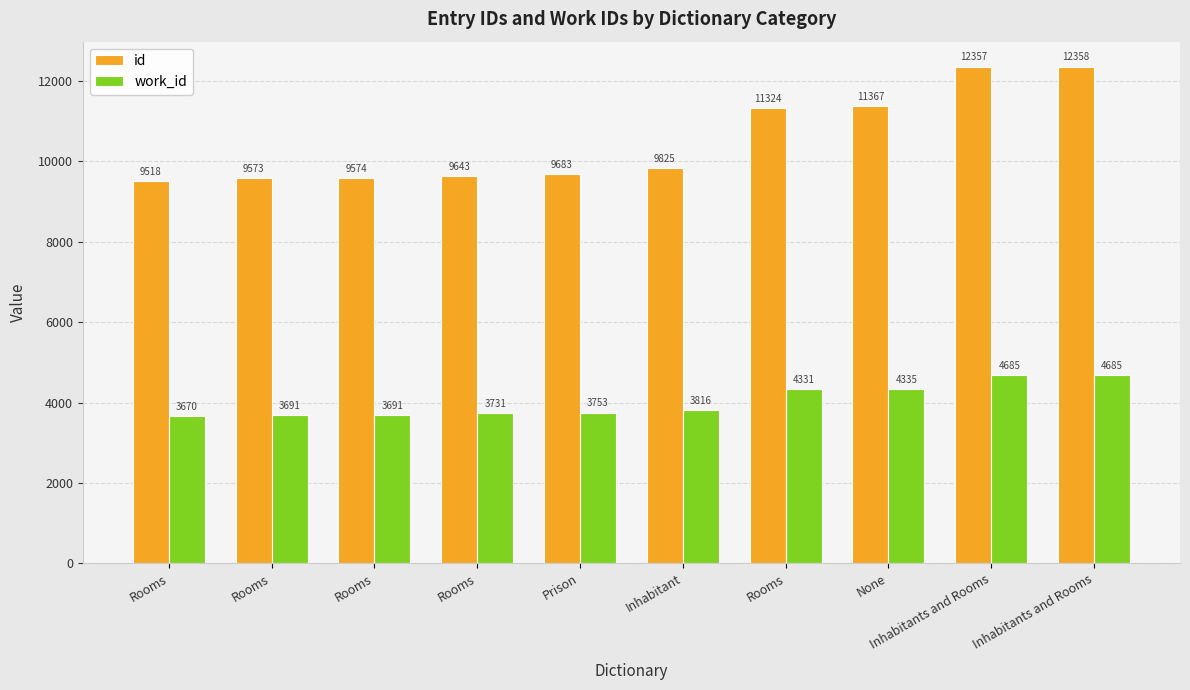

What is the total value across all series at Inhabitant?

13641